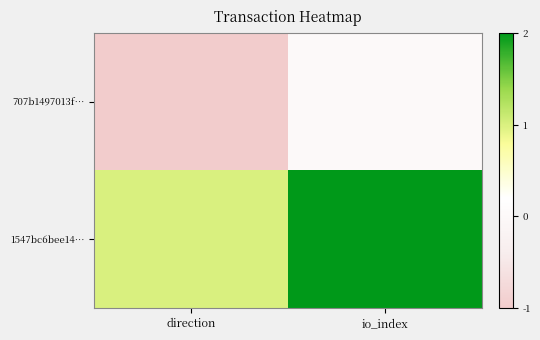

Reading left to right, extract all data points from this chart.

707b1497013f…: direction=-1	io_index=0
1547bc6bee14…: direction=1	io_index=2